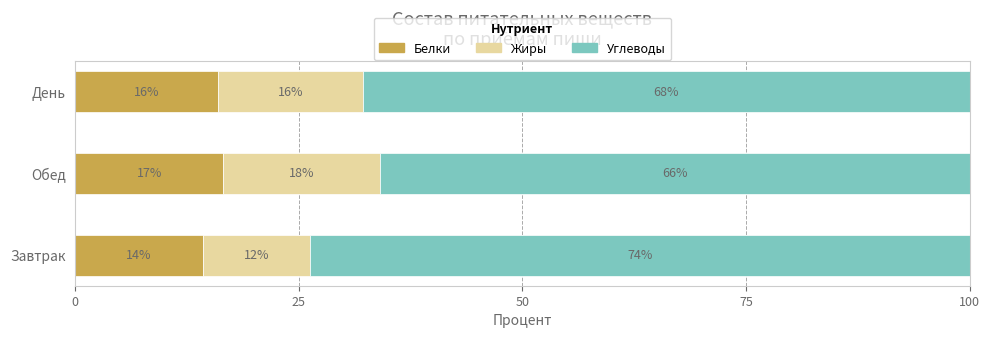

What is the lowest value of the Белки series?

14.2